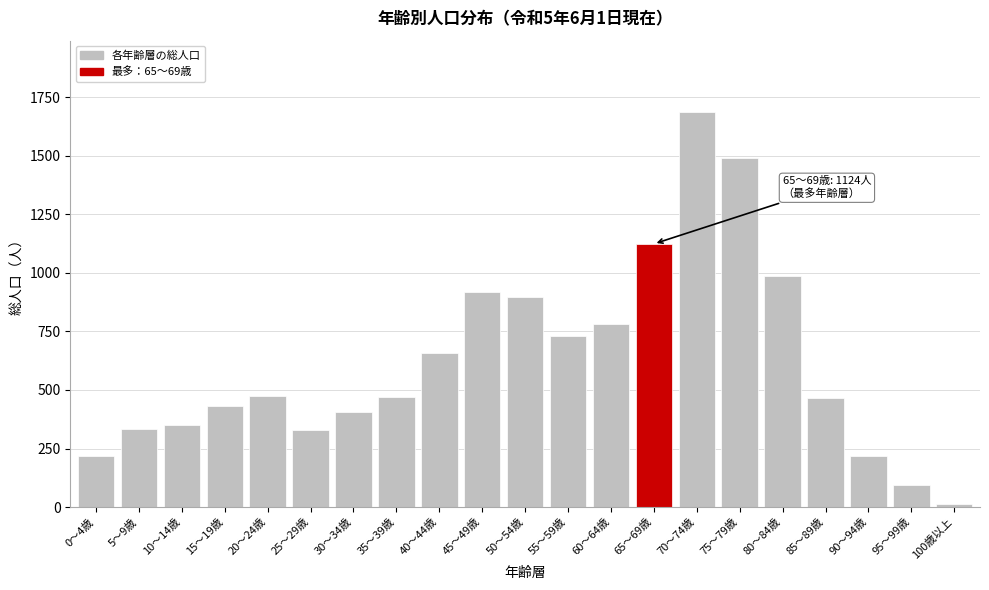

At which category does the chart reach its peak across all series?

70～74歳